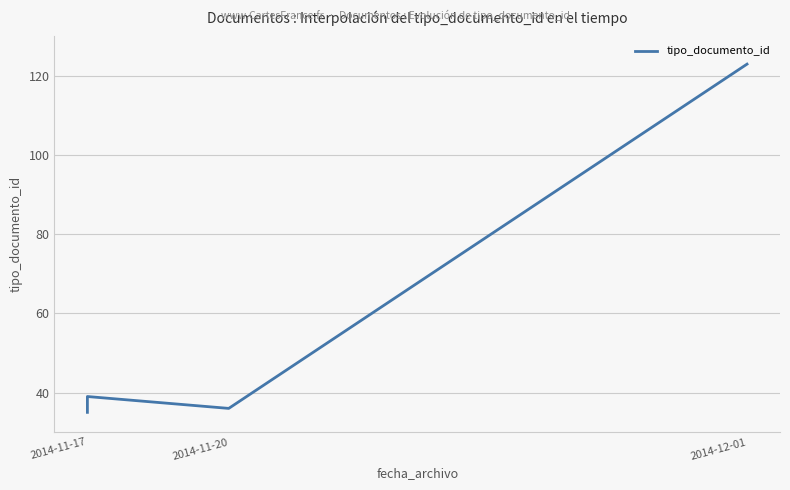

True or false: the data has more than 1 interior local peaks.

False